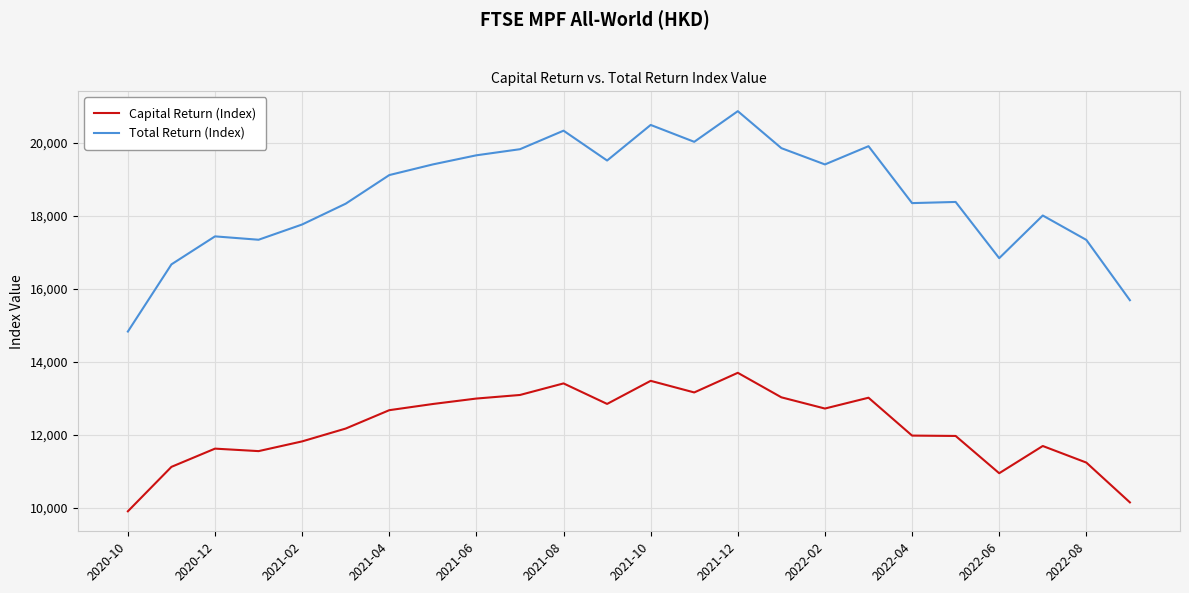

Which series has the widest spread of values?

Total Return (Index)